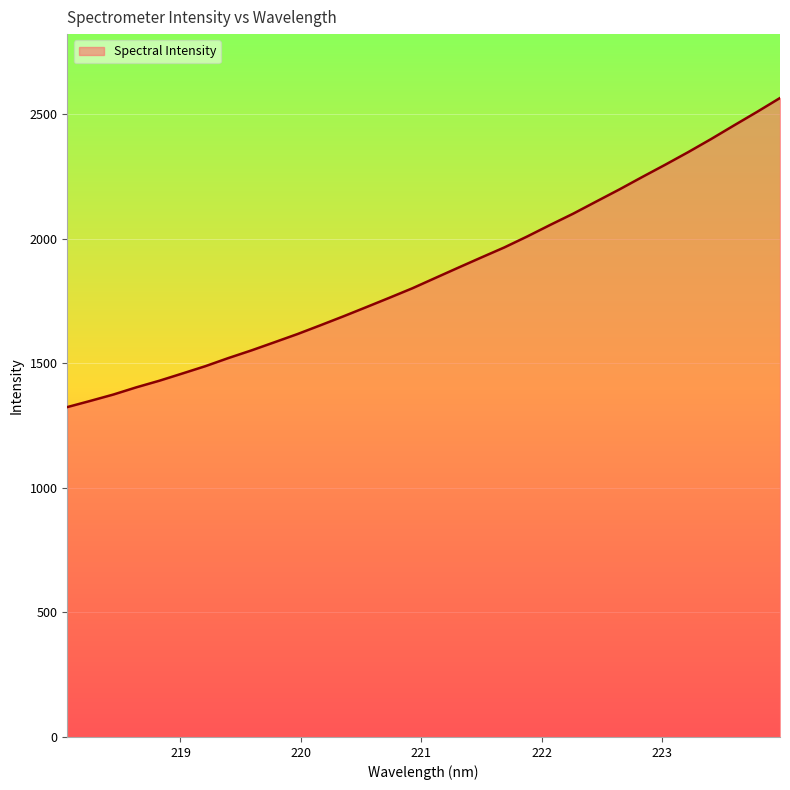

What is the difference between the maximum and minimum values?

1240.6